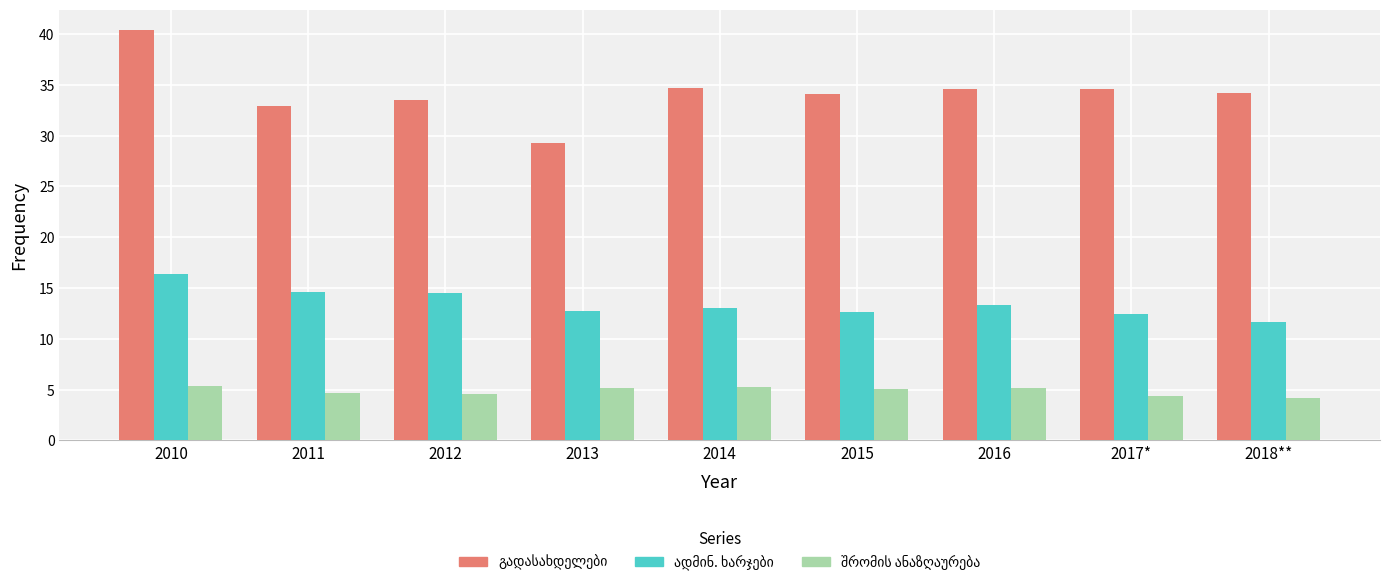

What is the difference between the highest and lowest values at 2017*?

30.3